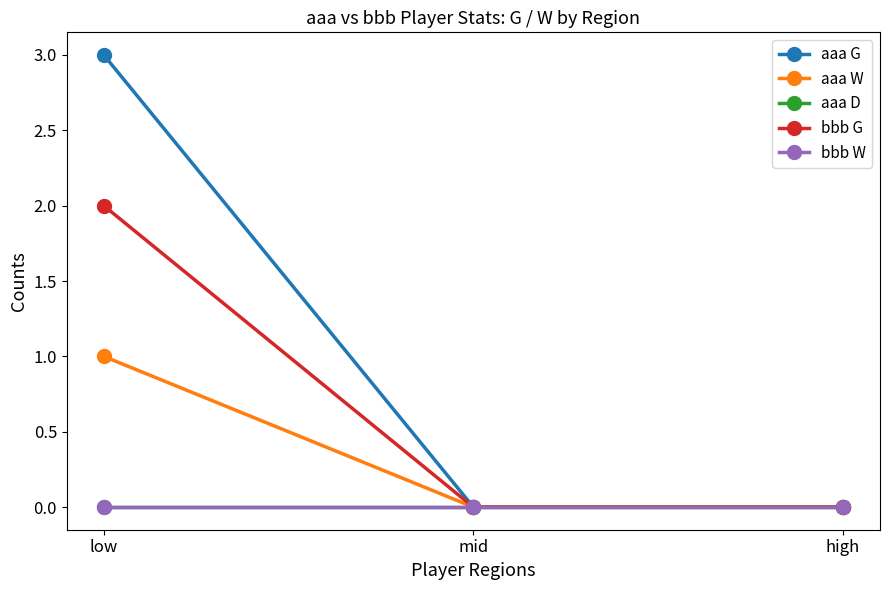

List the labels in order of bbb G value, smallest first.

mid, high, low